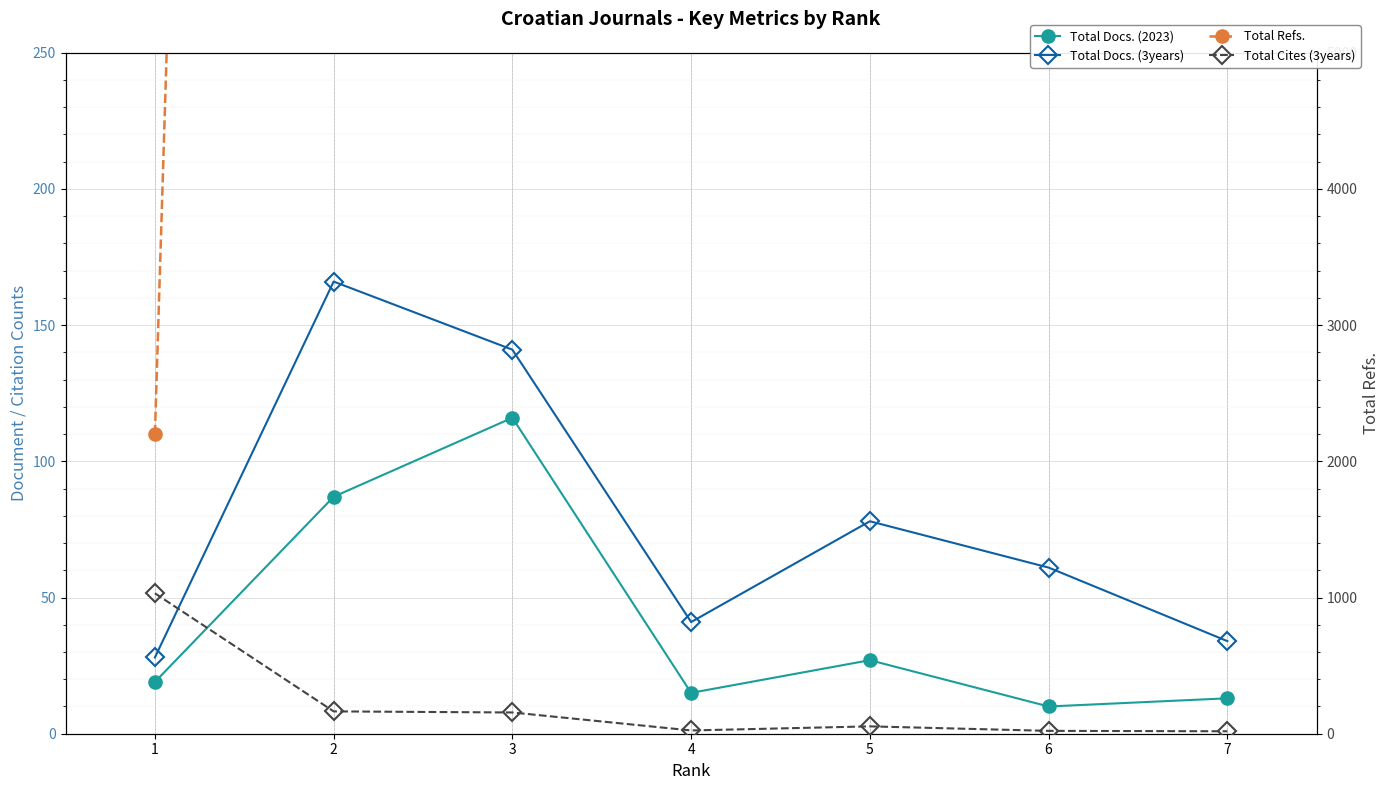

True or false: Total Docs. (3years) and Total Docs. (2023) intersect in this chart.

False